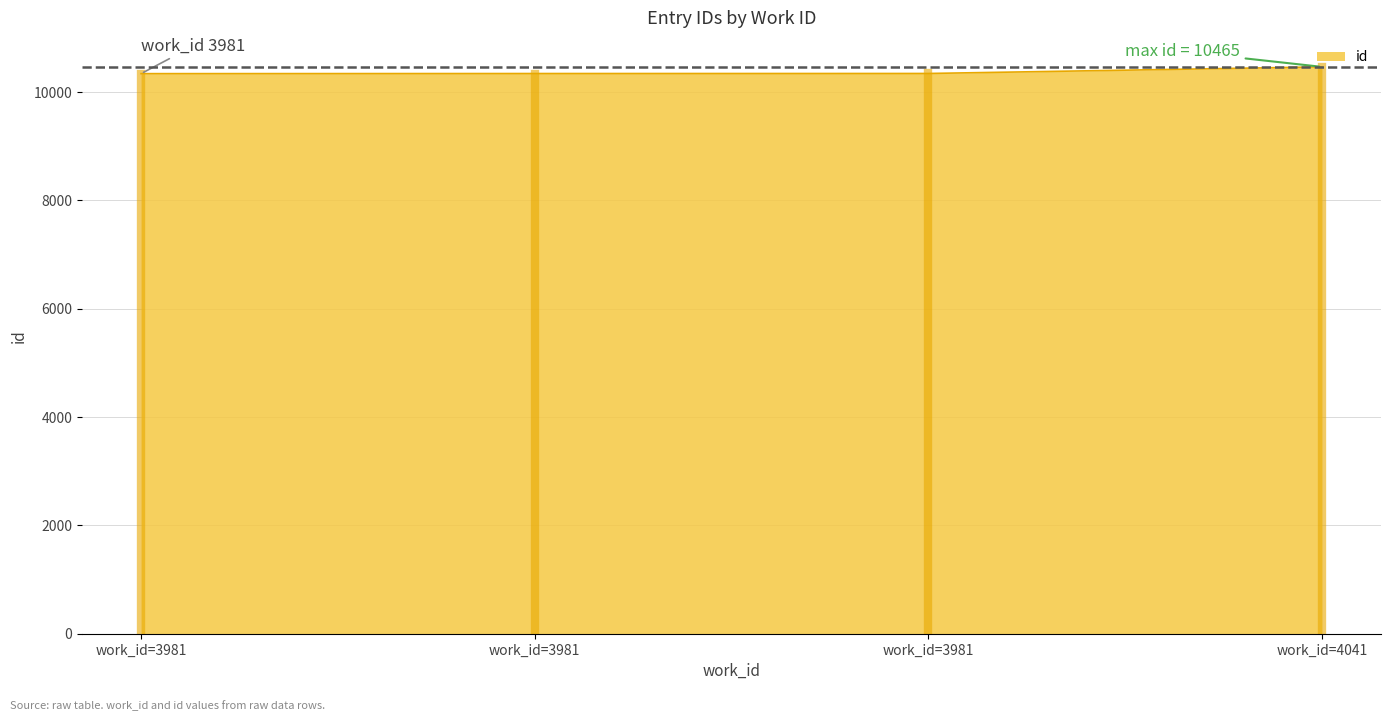

How many categories are shown in the chart?

4